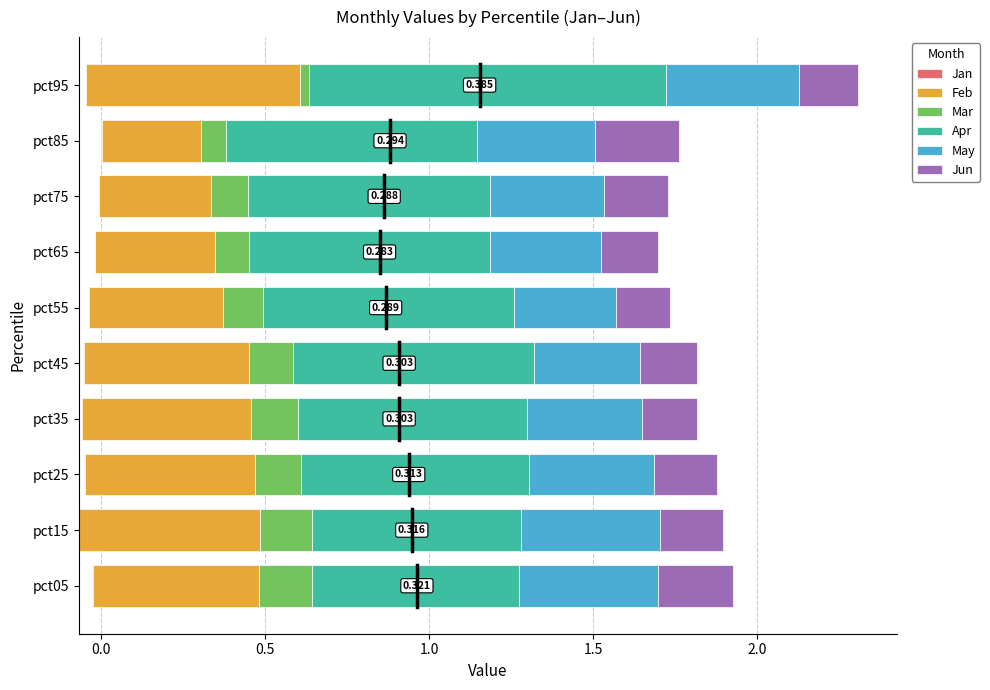

Rank the series by their maximum value, from highest to lowest.

Apr, Feb, May, Jun, Mar, Jan